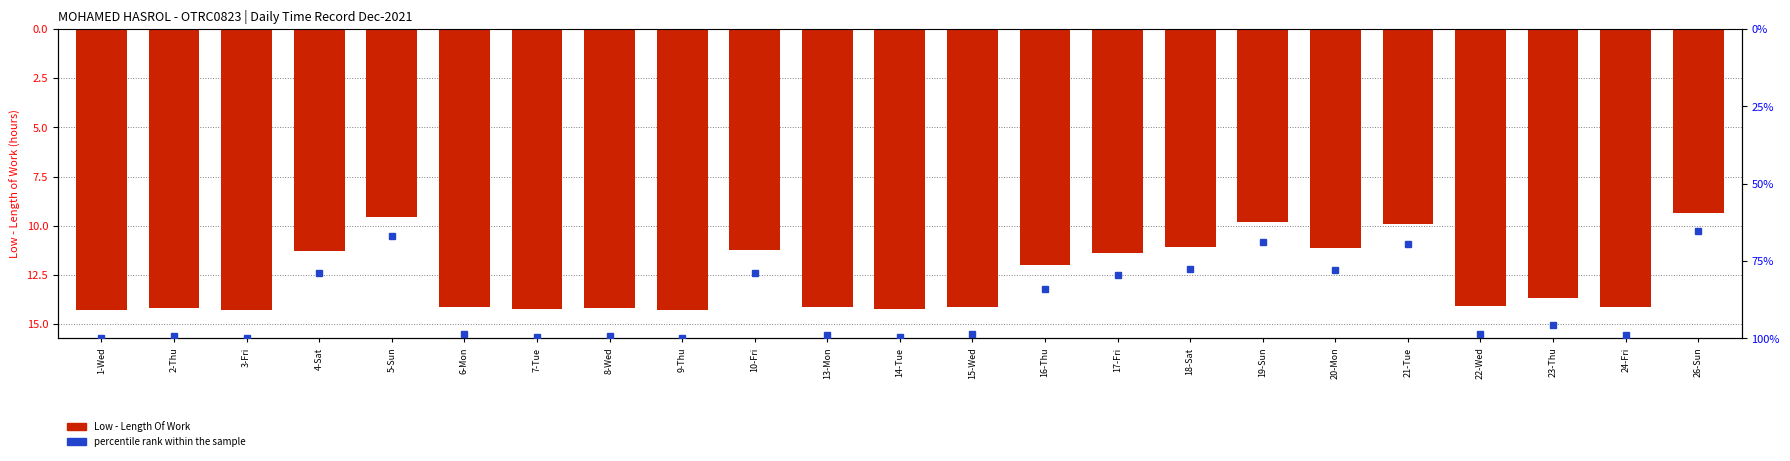

Is it true that Low - Length Of Work equals -9.3 at 26-Sun?

True